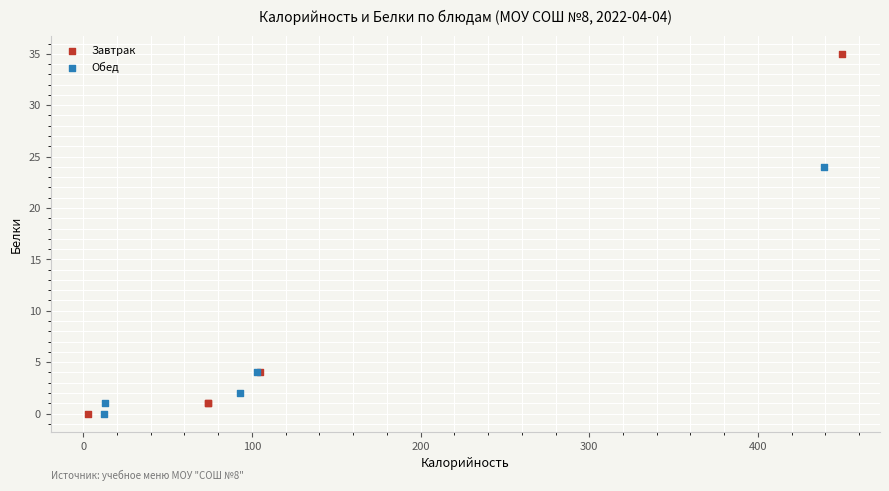

Which series has the widest spread of Y values?

Завтрак